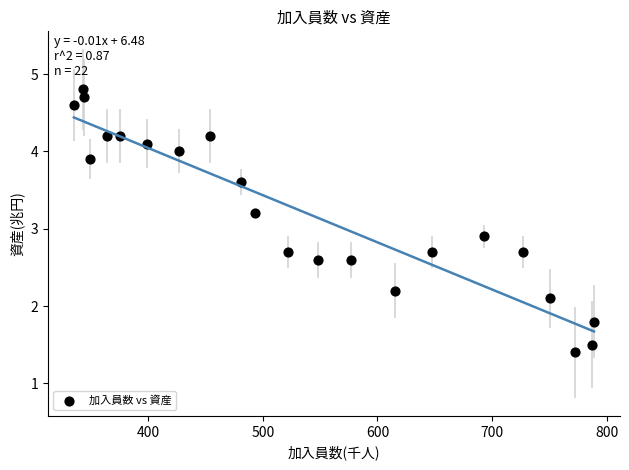

What Y value in the scatter plot is closest to 3?

2.9